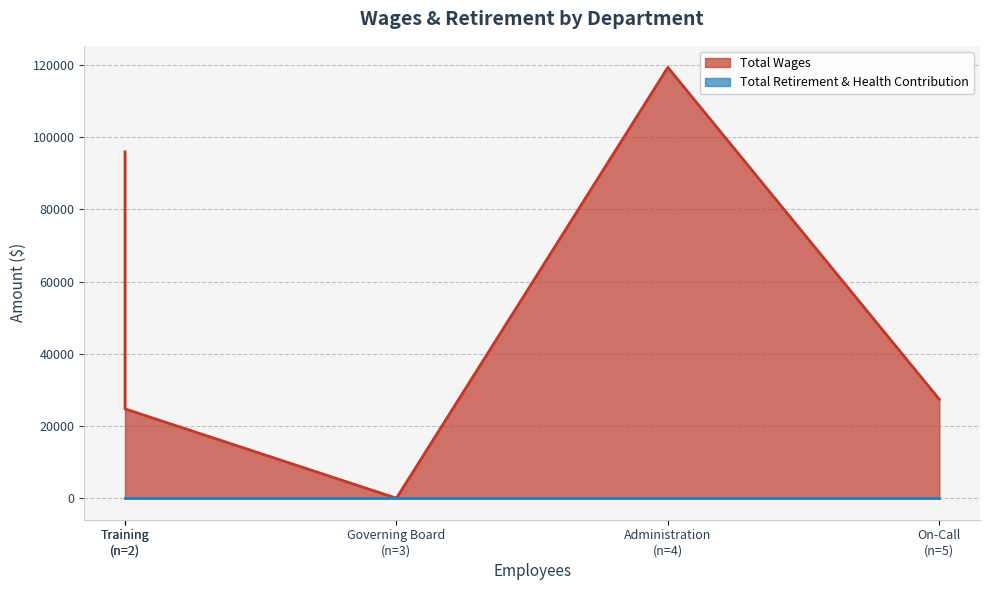

Which series changed the most between Administration and Training?

Total Wages